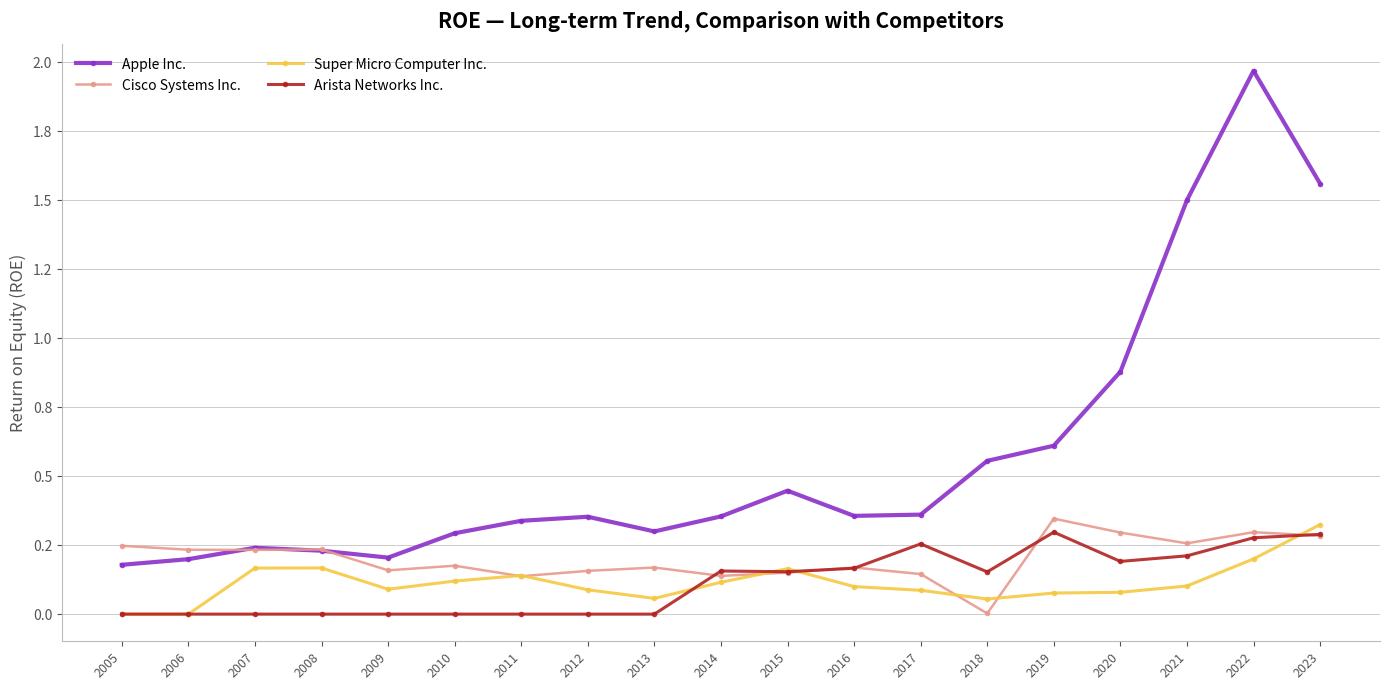

Is this an area chart (filled region under the line)?

No